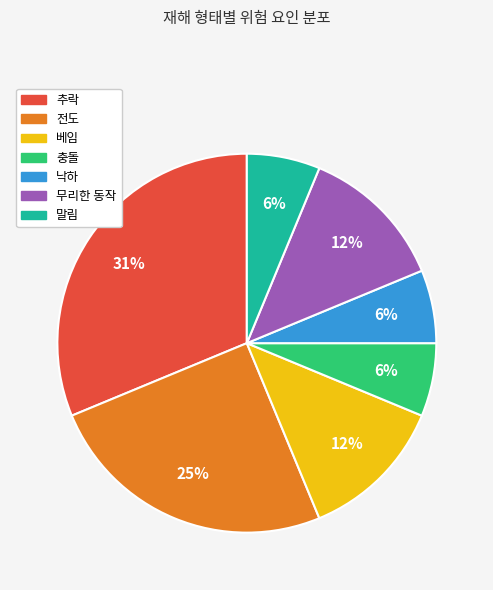

Do 낙하 and 베임 together represent more than half of the pie?

No